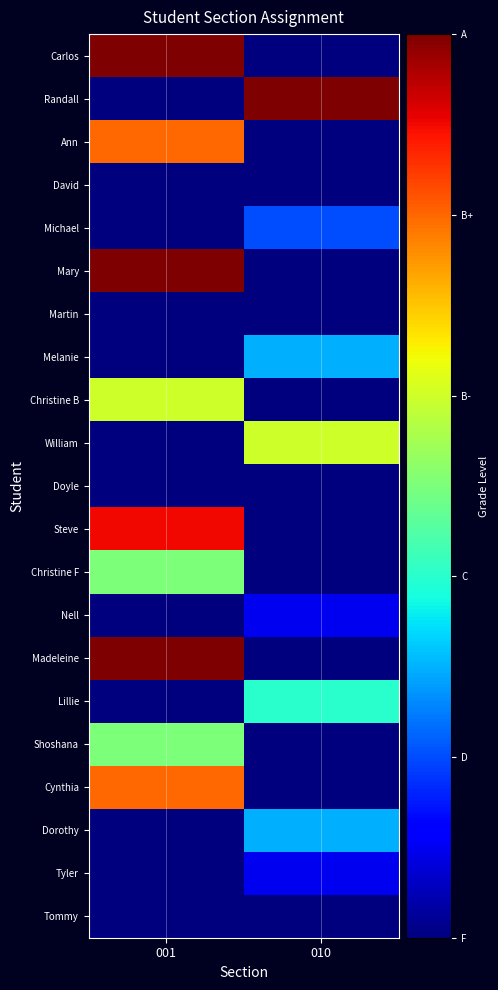

Which has a higher value, 010 or 001?

001